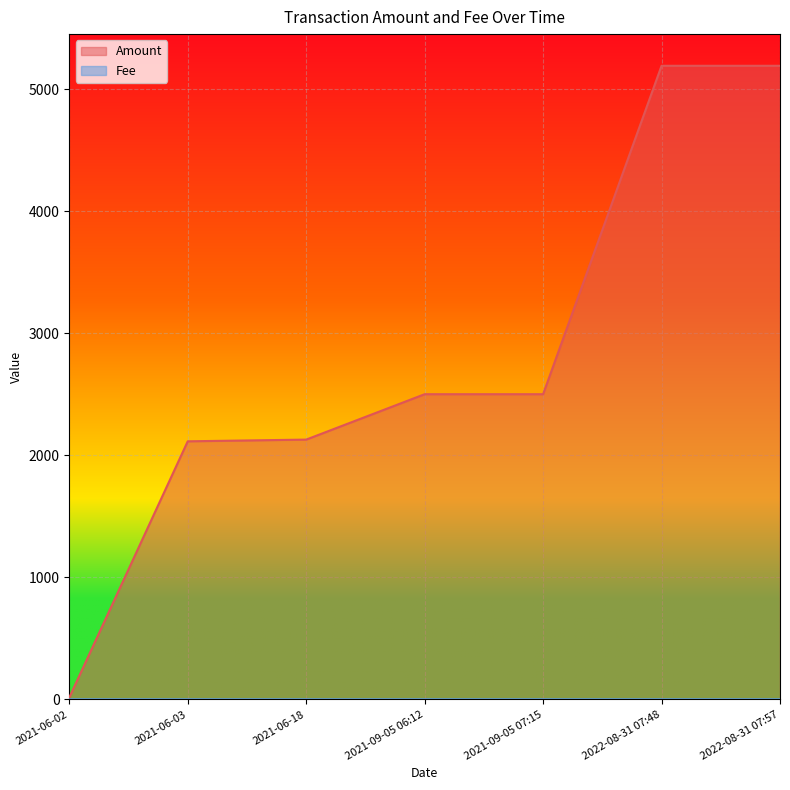

In Amount, how many points are lower than both neighbors (excluding endpoints)?

1